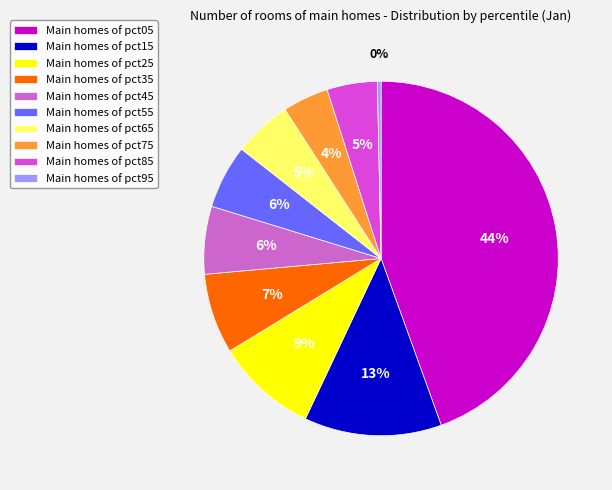

Does any single category account for the majority?

No